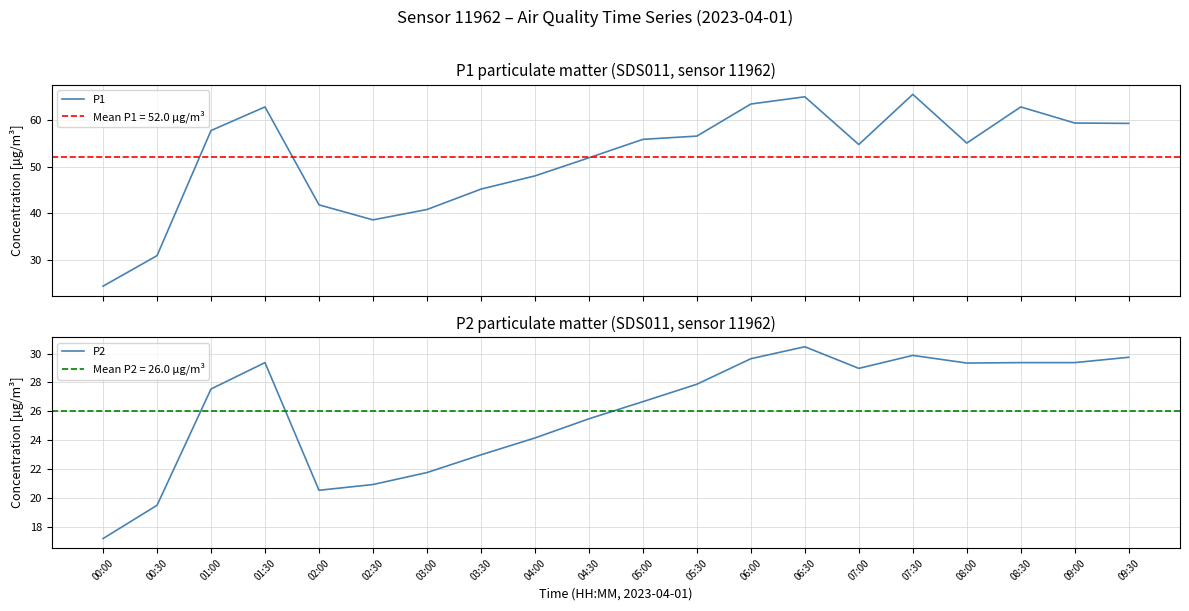

Is this an area chart (filled region under the line)?

No